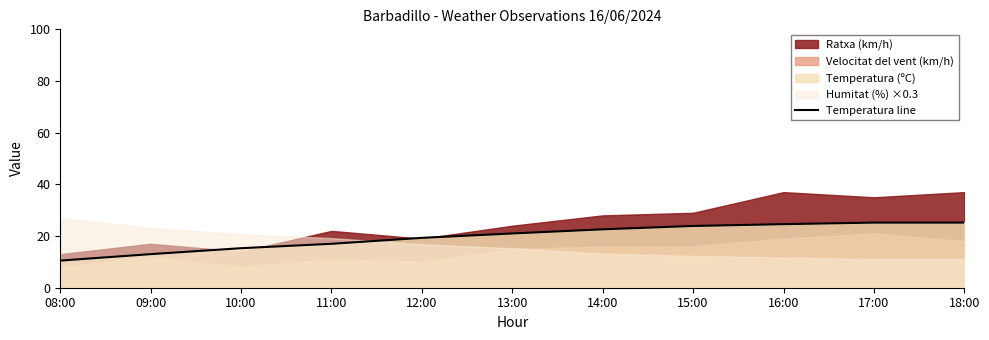

What is the label of the 6th point from the left?

13:00